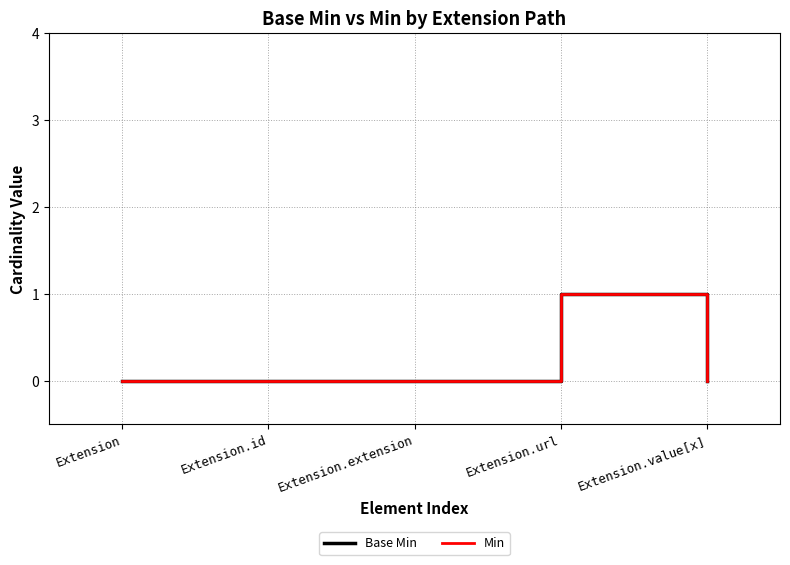

Does the chart display data point markers on the line(s)?

No